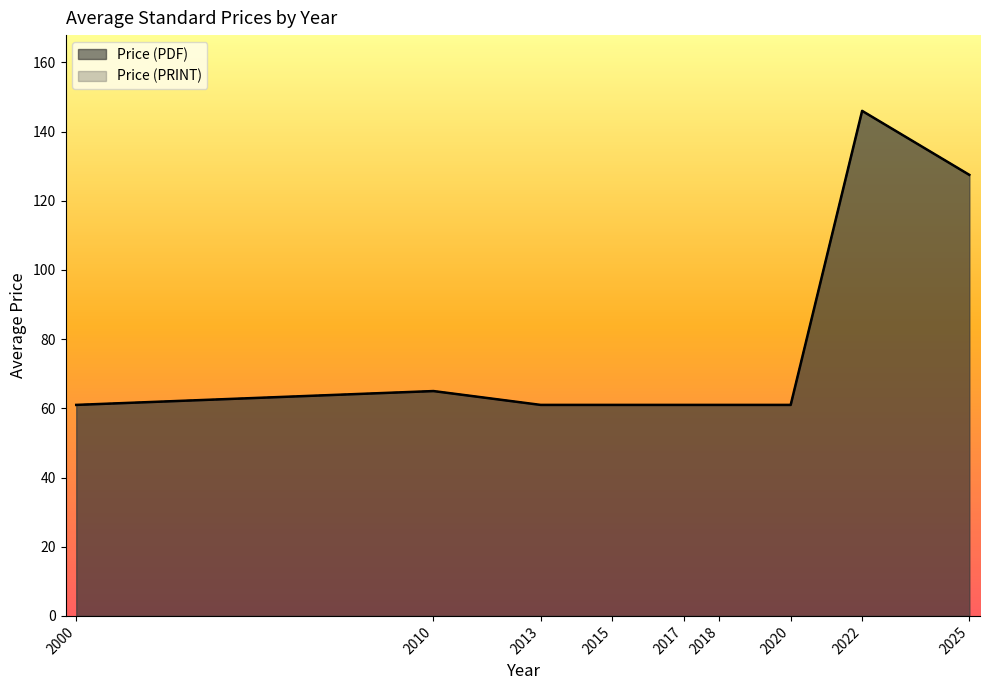

How many lines are shown in the chart?

2